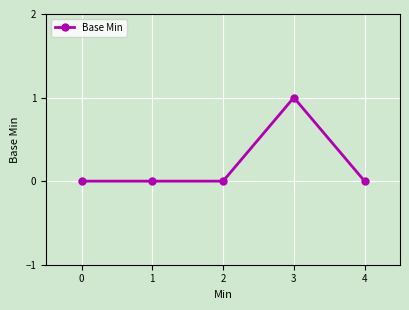

Count the number of data series in this chart.

1